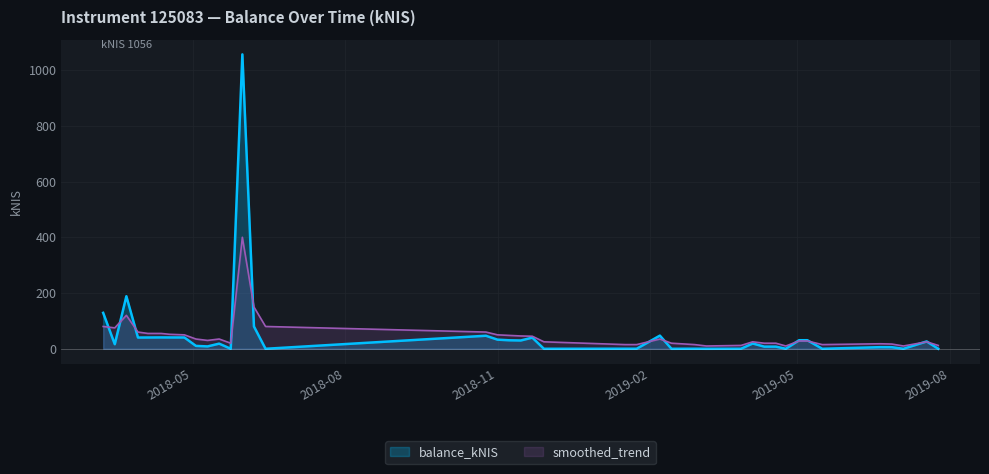

Count the number of categories in the chart.

40